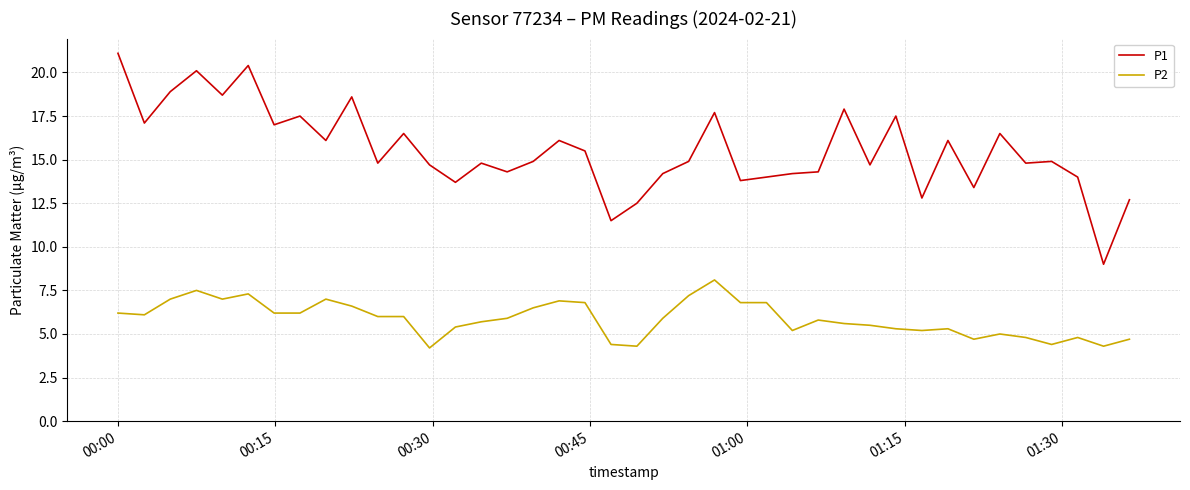

What is the difference between the maximum and minimum values in the P2 series?

3.9